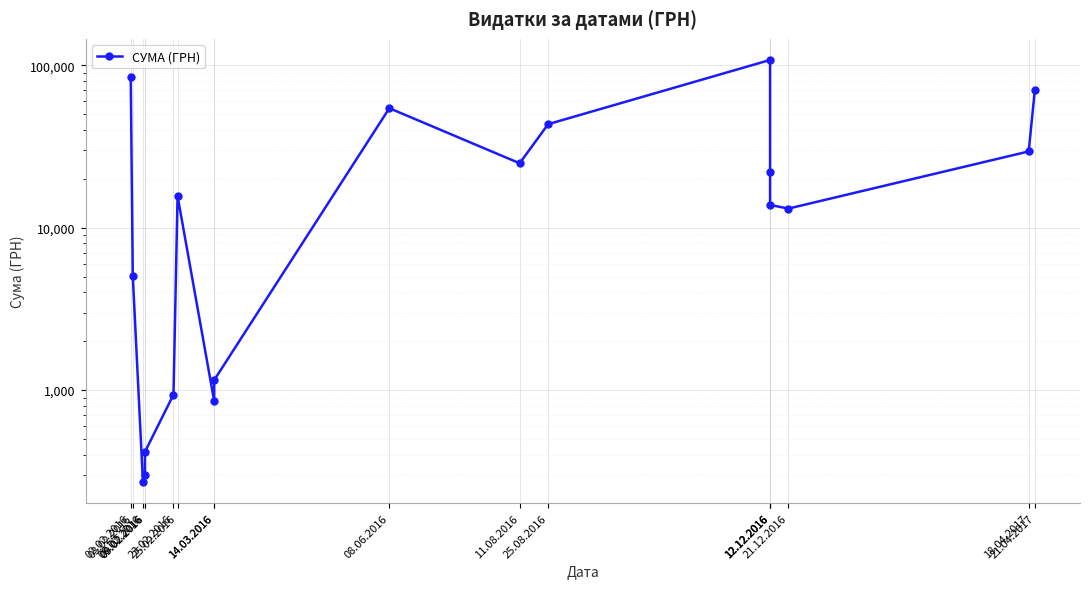

What is the value of the 7th point from the left?

15664.3